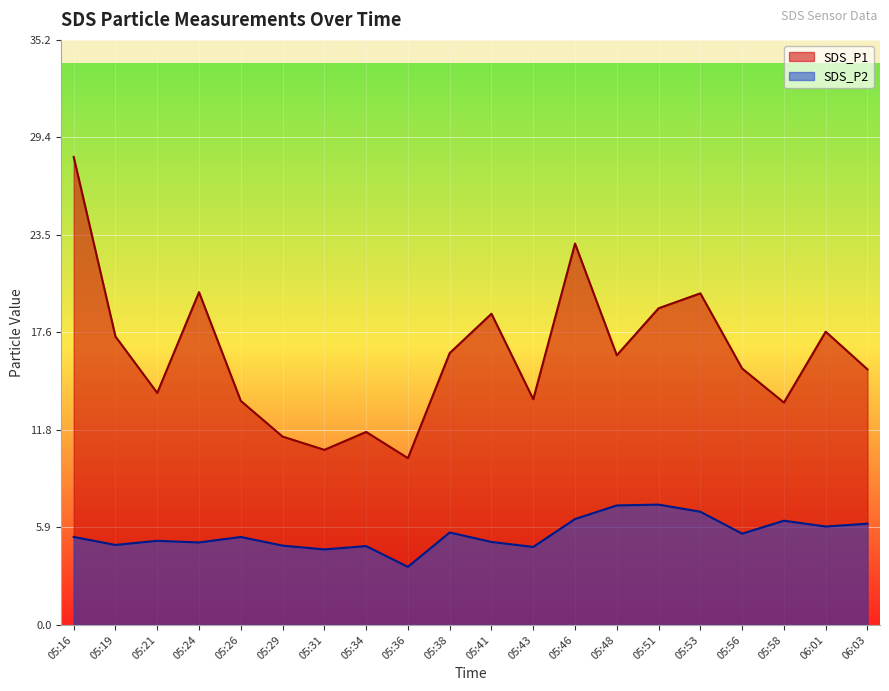

Rank the series by their average value, from lowest to highest.

SDS_P2, SDS_P1